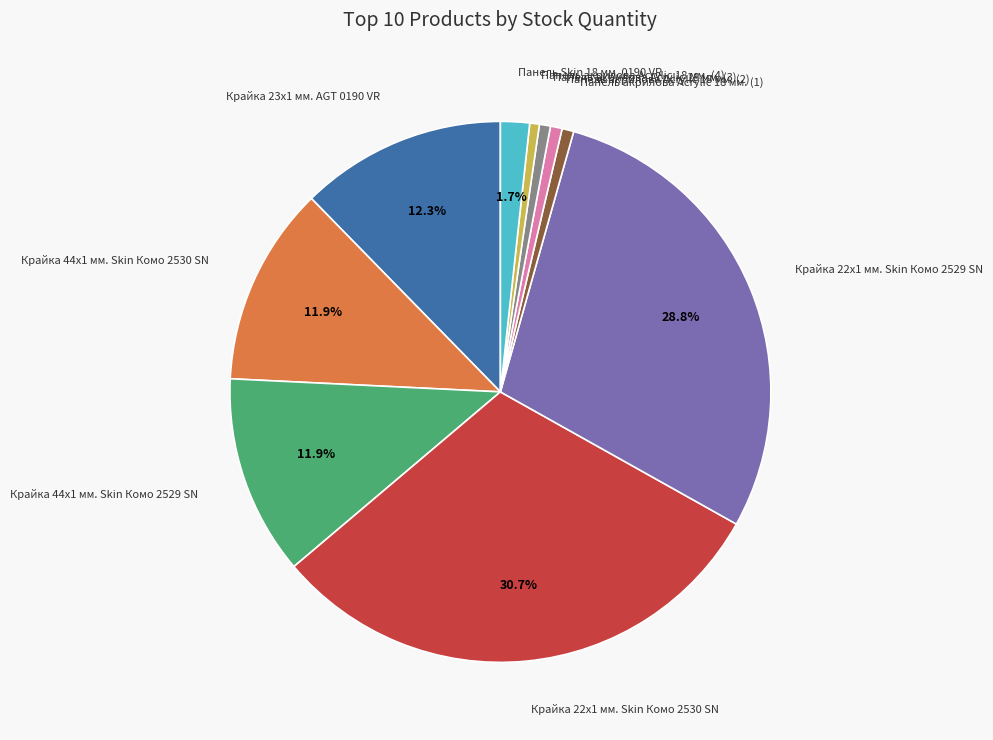

What is the largest slice in the pie chart?

Крайка 22x1 мм. Skin Комо 2530 SN